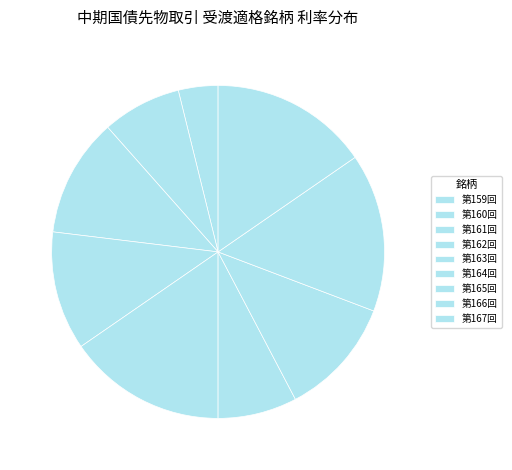

Which has a higher value, 第167回 or 第163回?

第167回